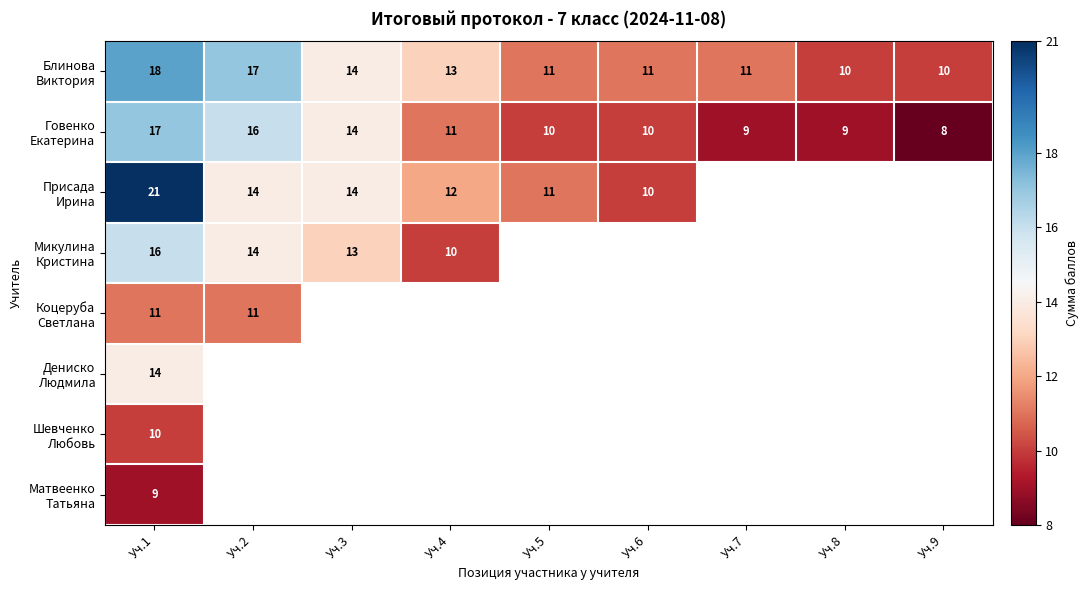

Which category has the highest value in the Присада Ирина series?

Уч.1